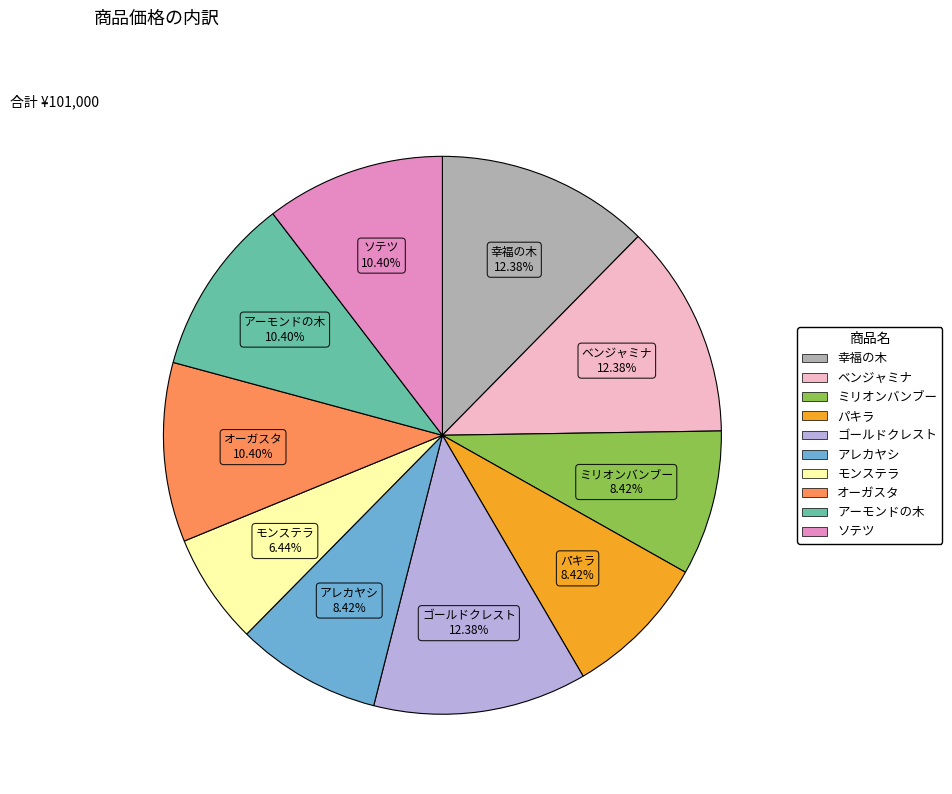

How many segments does this pie chart have?

10